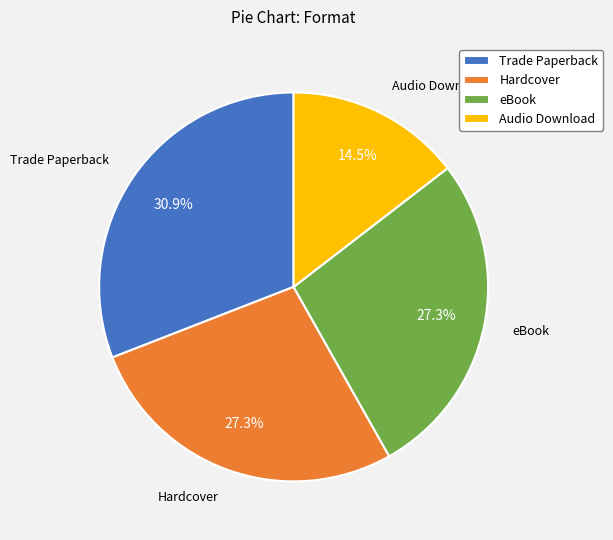

To the nearest percent, what percentage of the pie is Trade Paperback?

31%